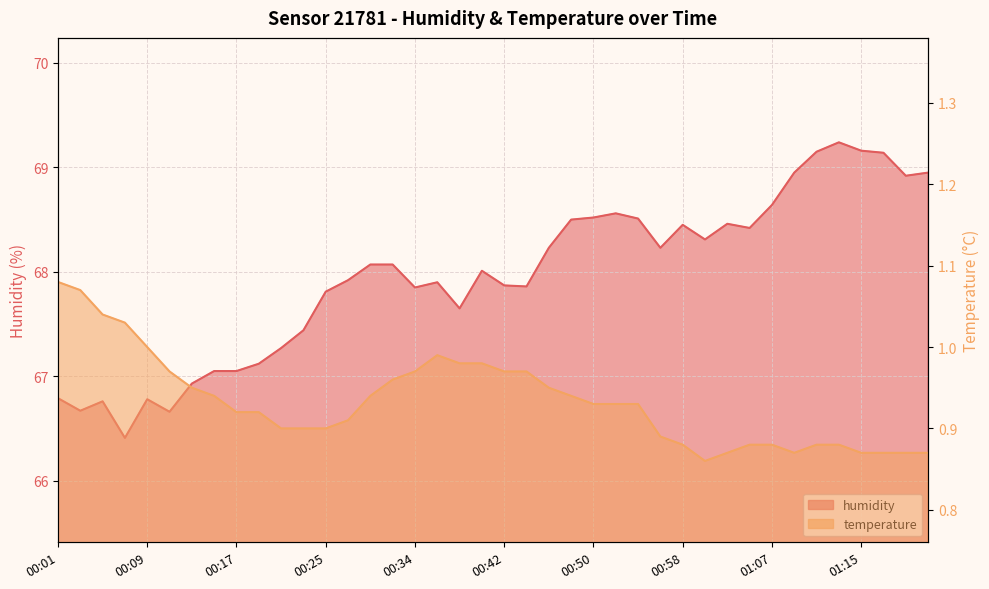

Reading left to right, transcribe all the data shown in this chart.

humidity: 66.8	66.7	66.8	66.4	66.8	66.7	66.9	67.0	67.0	67.1	67.3	67.4	67.8	67.9	68.1	68.1	67.8	67.9	67.7	68.0	67.9	67.9	68.2	68.5	68.5	68.6	68.5	68.2	68.5	68.3	68.5	68.4	68.6	69.0	69.2	69.2	69.2	69.1	68.9	69.0
temperature: 1.1	1.1	1.0	1.0	1.0	1.0	0.9	0.9	0.9	0.9	0.9	0.9	0.9	0.9	0.9	1.0	1.0	1.0	1.0	1.0	1.0	1.0	0.9	0.9	0.9	0.9	0.9	0.9	0.9	0.9	0.9	0.9	0.9	0.9	0.9	0.9	0.9	0.9	0.9	0.9